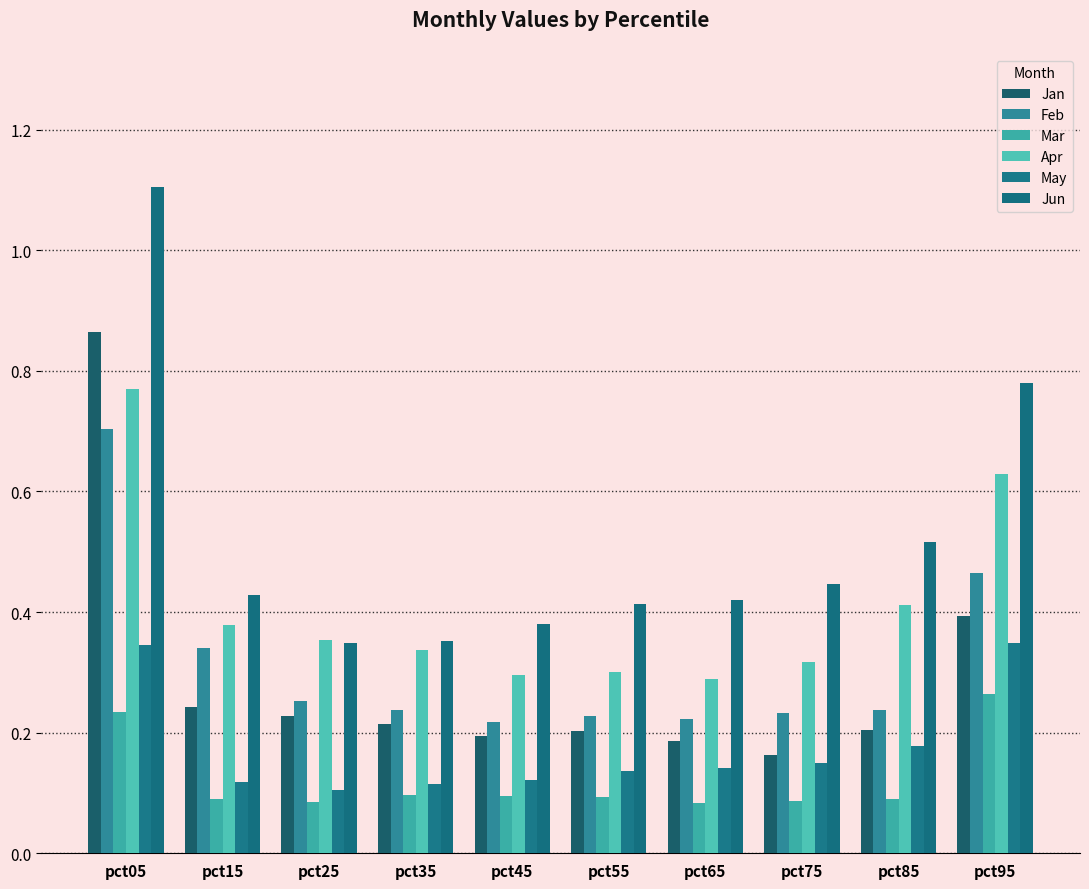

At which label is Jun closest to 0?

pct25